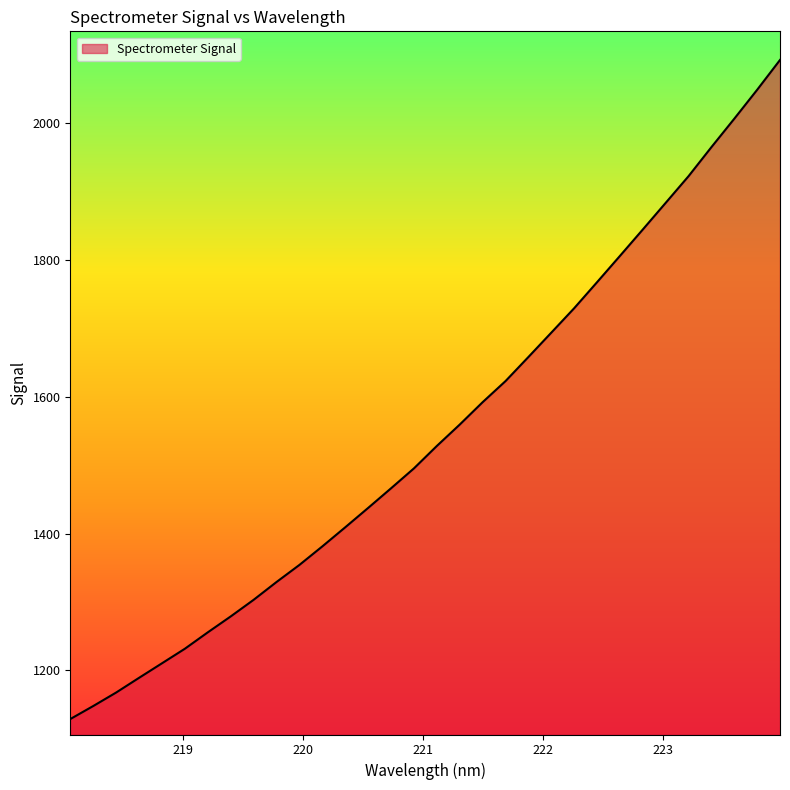

What is the minimum value shown in the chart?

1129.0